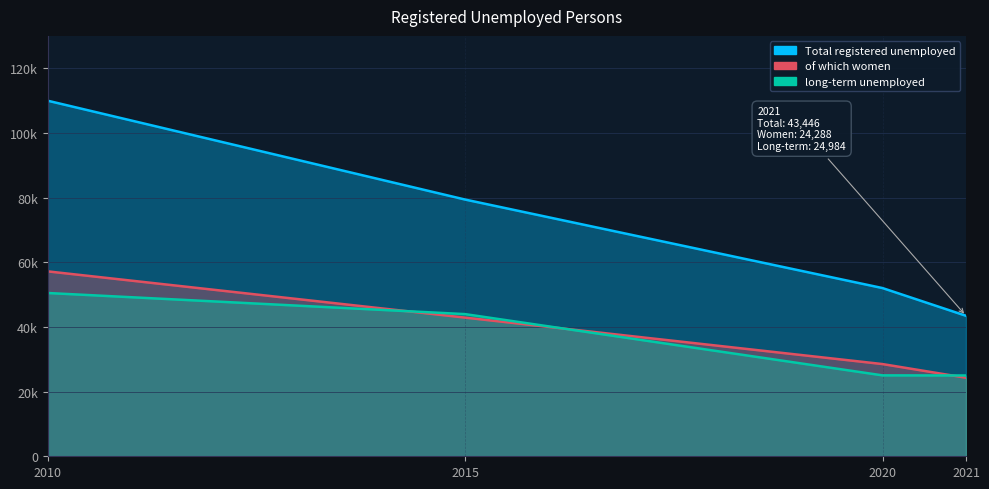

Count the number of data series in this chart.

3